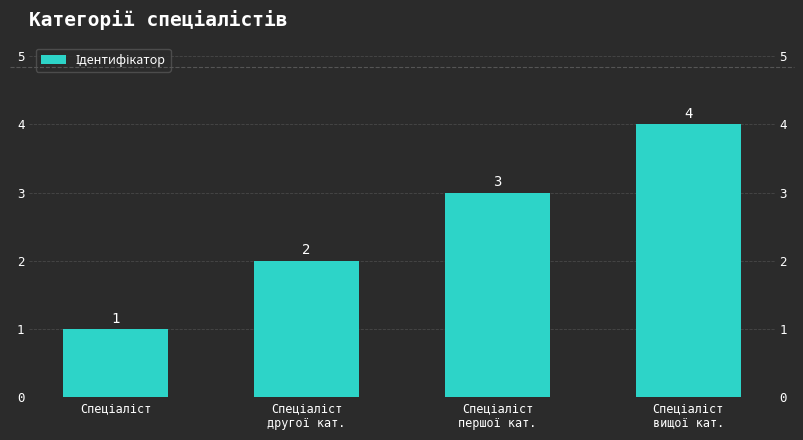

How many categories are shown in the chart?

4